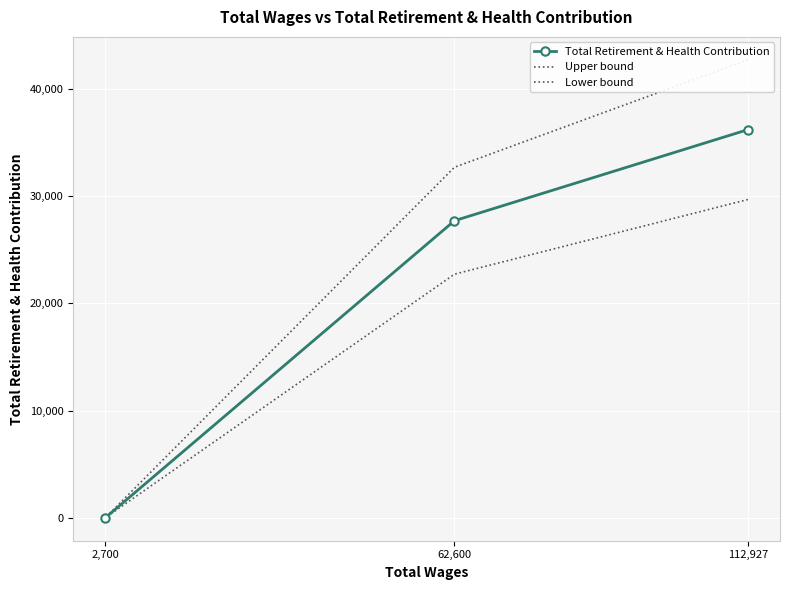

Where is Upper bound nearest to the value 21345?

62,600